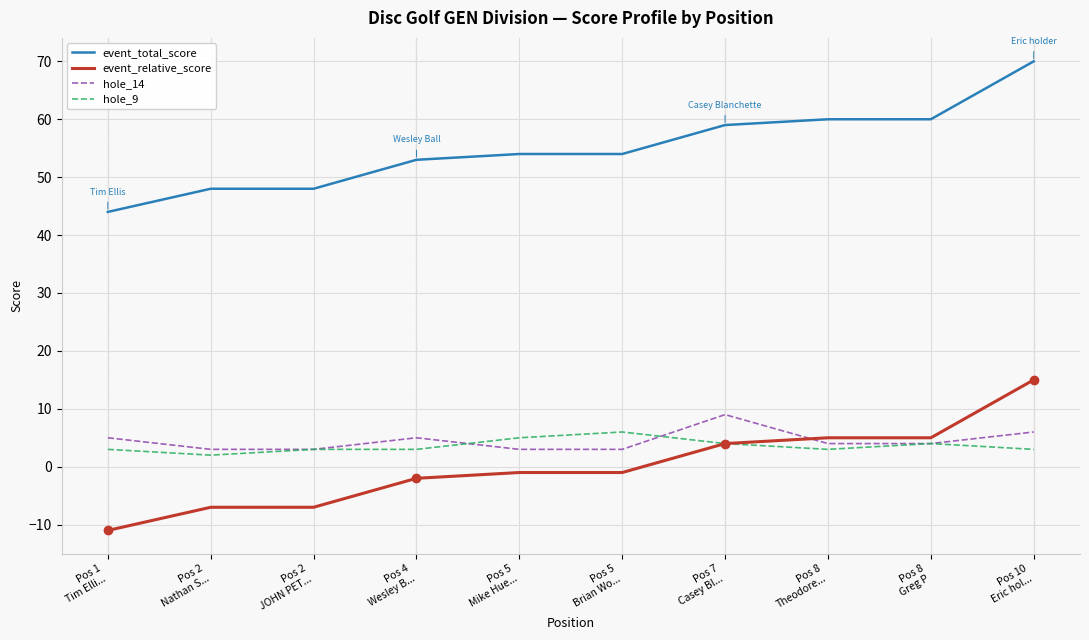

How many series are shown in this chart?

4